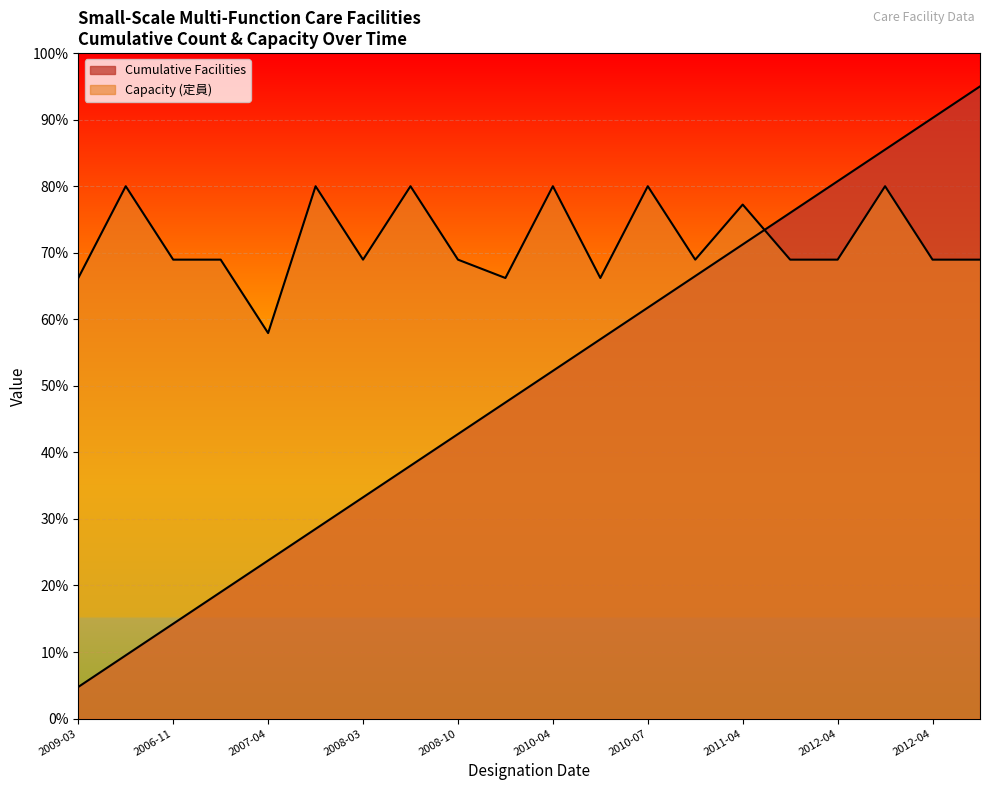

Which series has the largest total across all categories?

Capacity (定員)